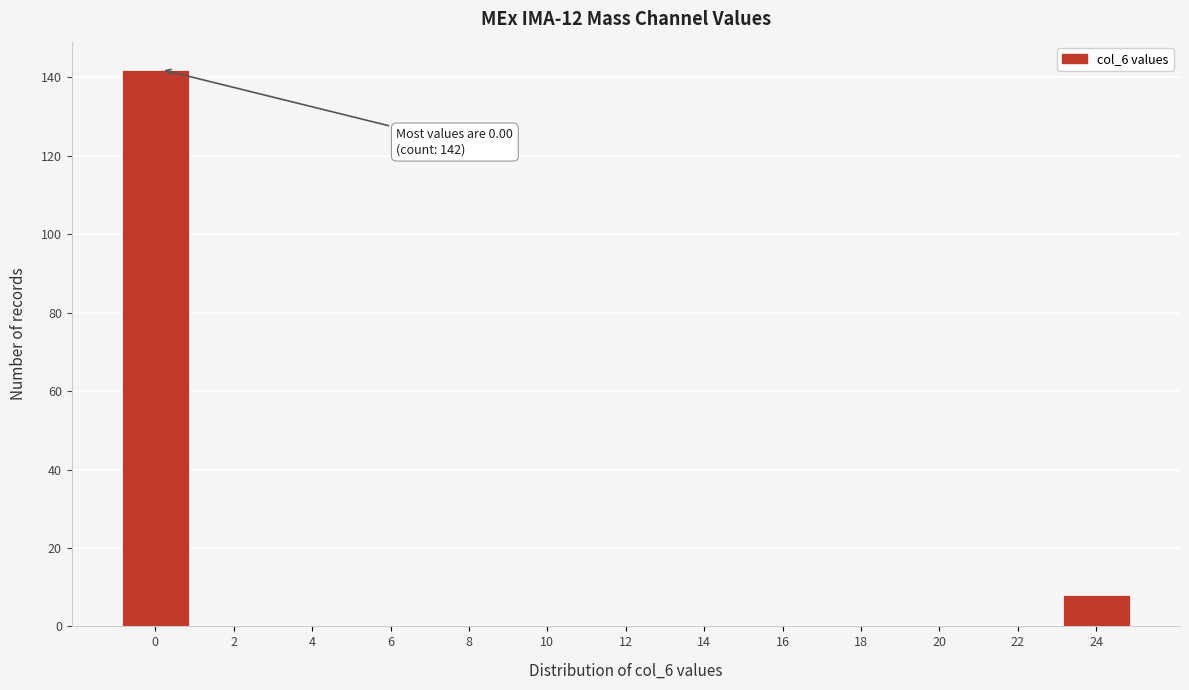

Reading right to left, what are all the values shown in this chart?

24=8	22=0	20=0	18=0	16=0	14=0	12=0	10=0	8=0	6=0	4=0	2=0	0=142